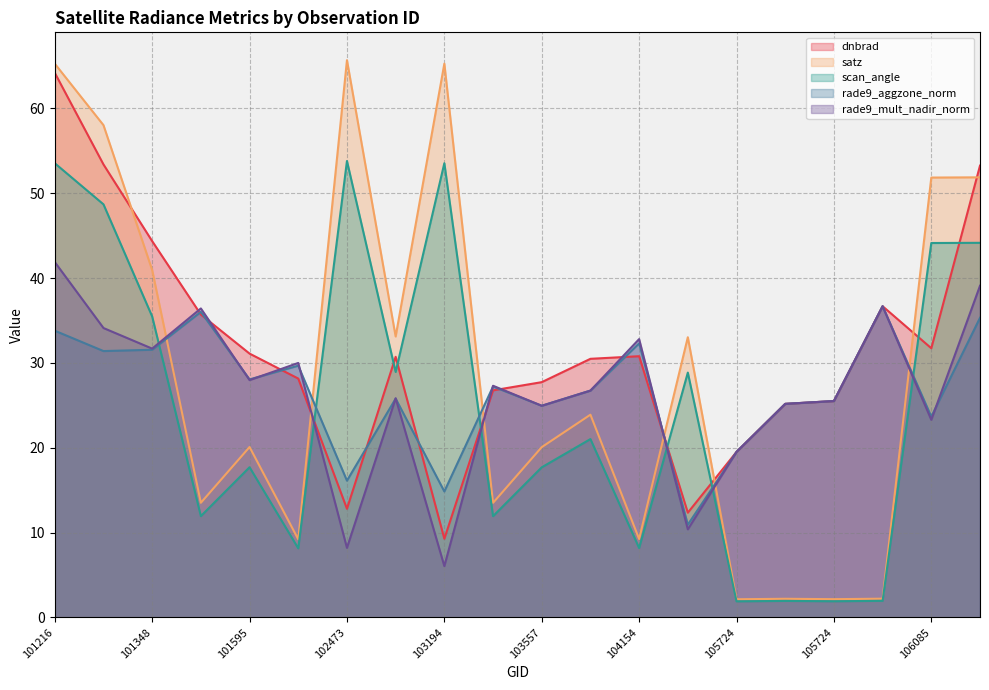

The satz series shows 58.0 at 101225. True or false?

True